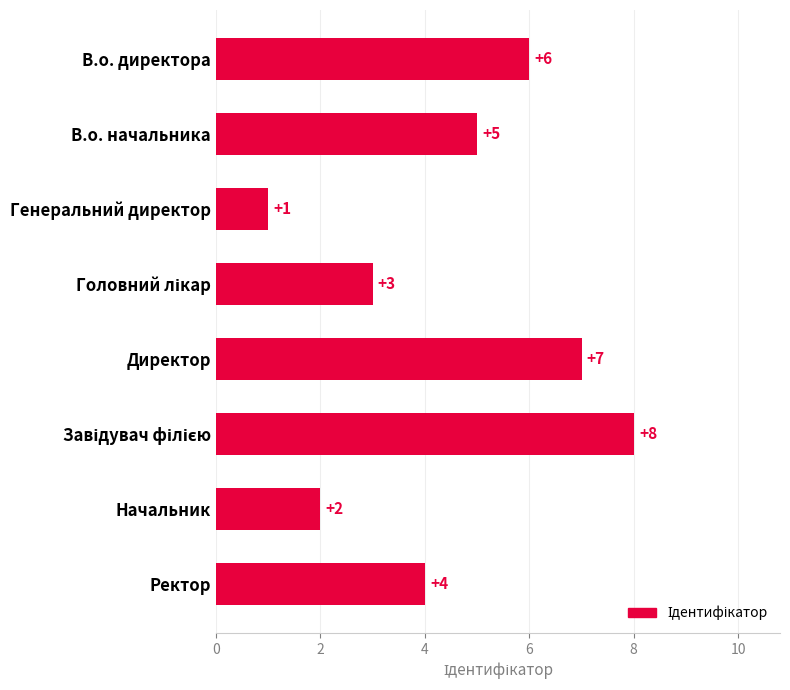

What position from the top is Генеральний директор?

3